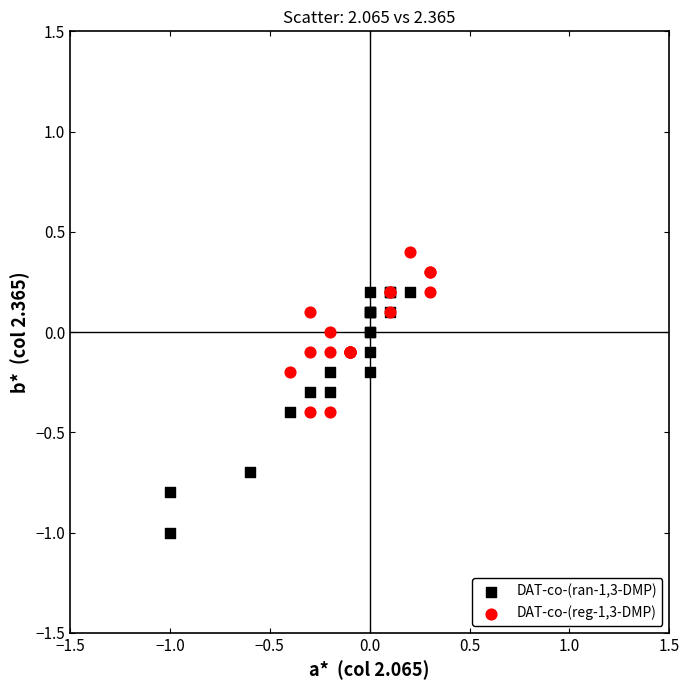

What are all the series names shown in the legend?

DAT-co-(ran-1,3-DMP), DAT-co-(reg-1,3-DMP)